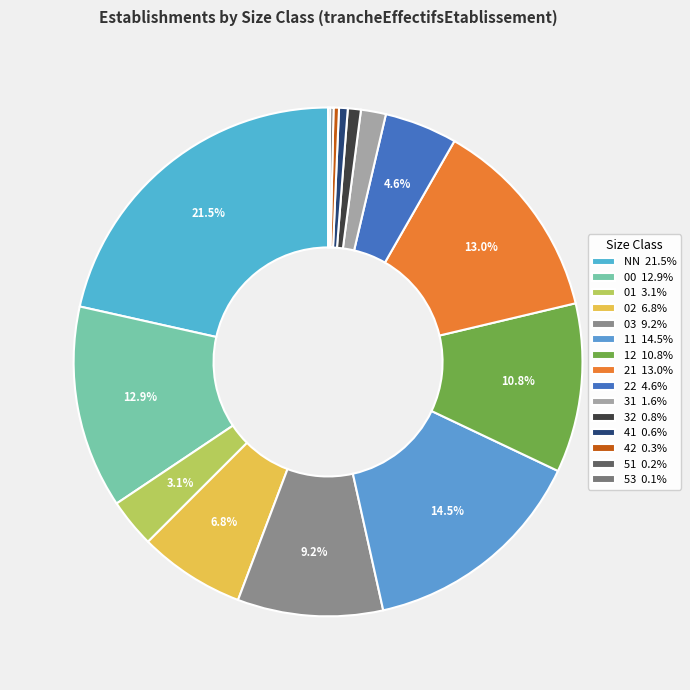

Does 21 represent more than half of the total?

No